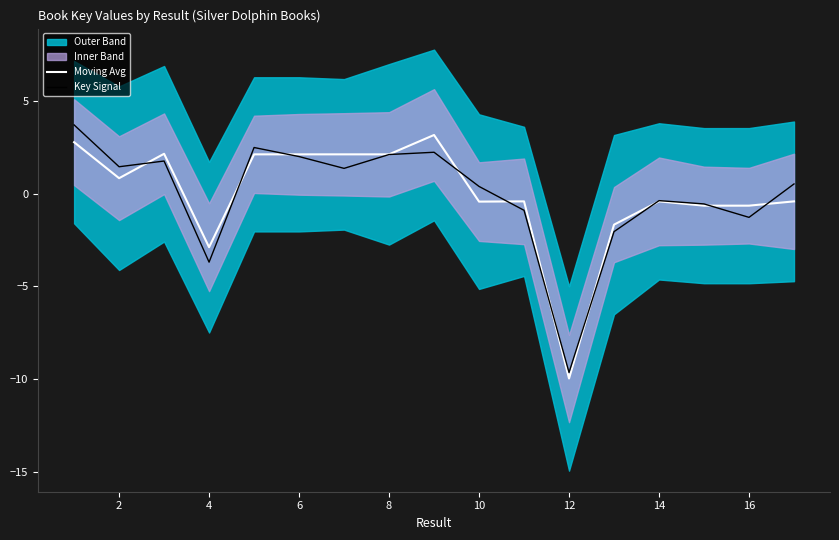

What is the highest value of the Moving Avg series?

3.2